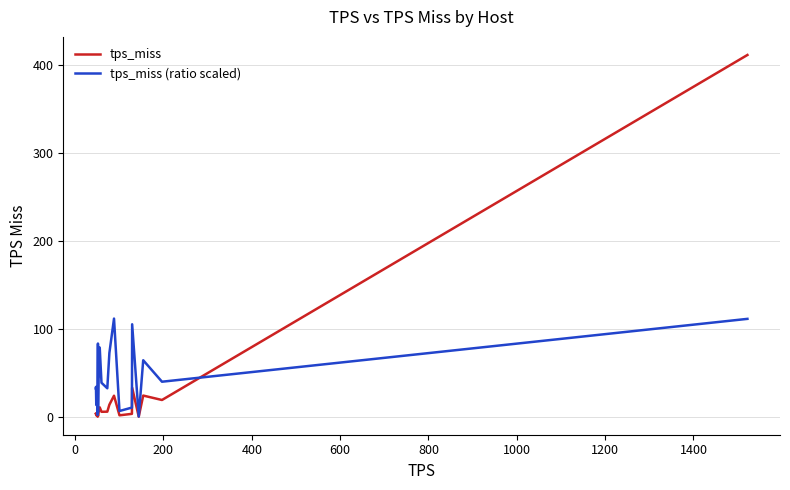

Rank the series by their maximum value, from lowest to highest.

tps_miss (ratio scaled), tps_miss